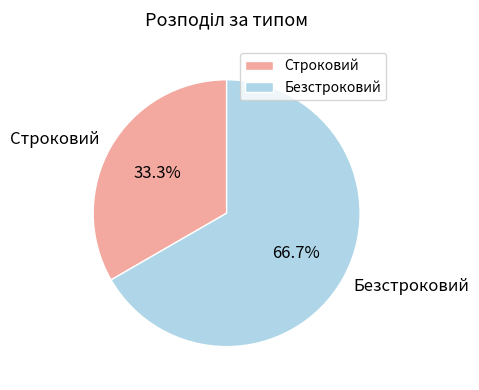

To the nearest percent, what portion does Строковий represent?

33%